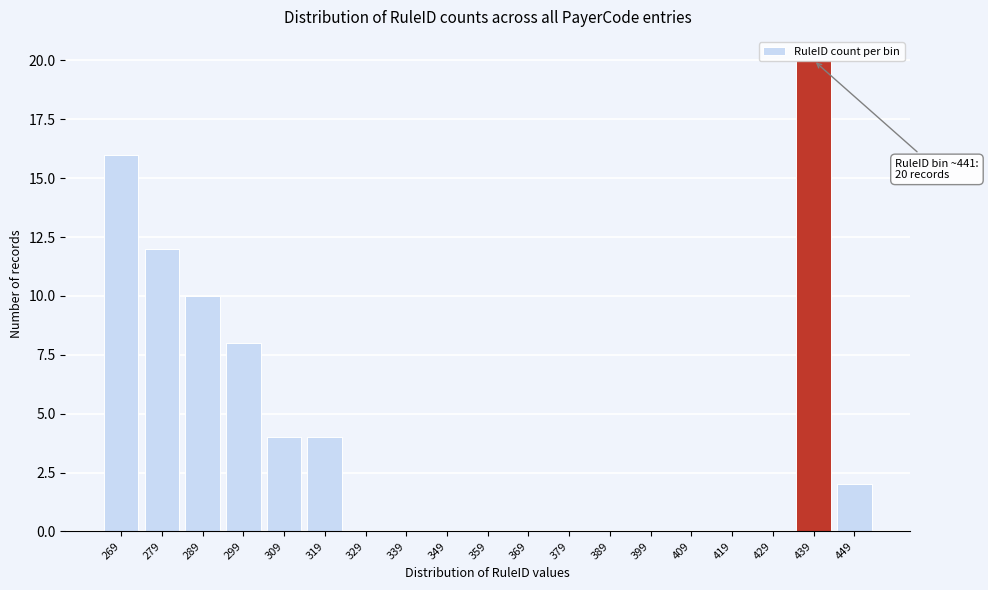

Which has a higher value, 329 or 279?

279